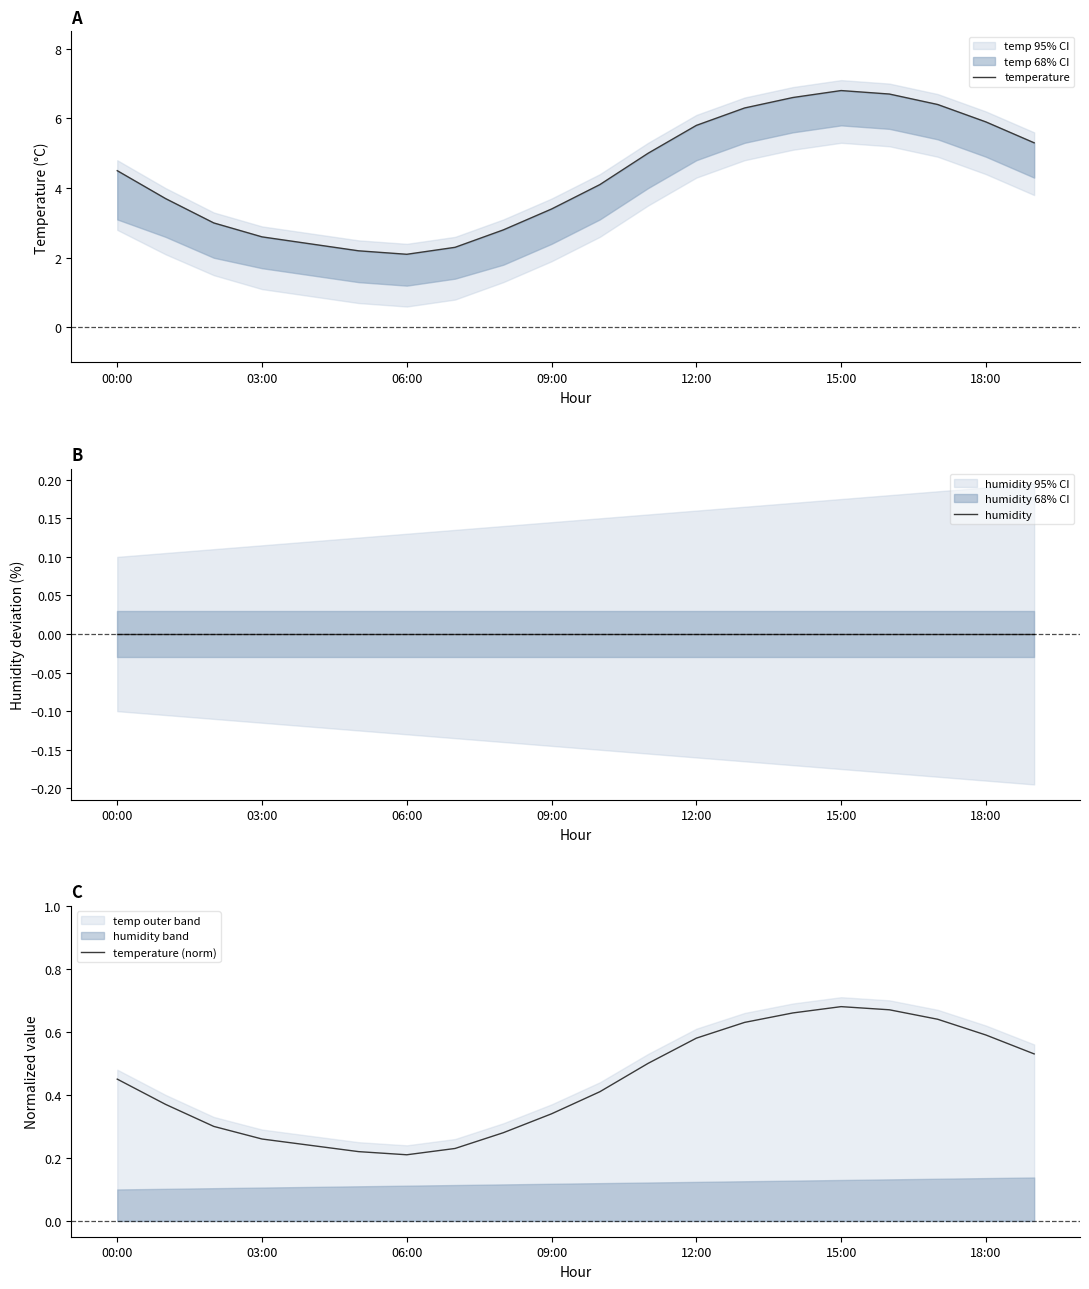

What is the spread (max minus min) of values at 13?

6.3